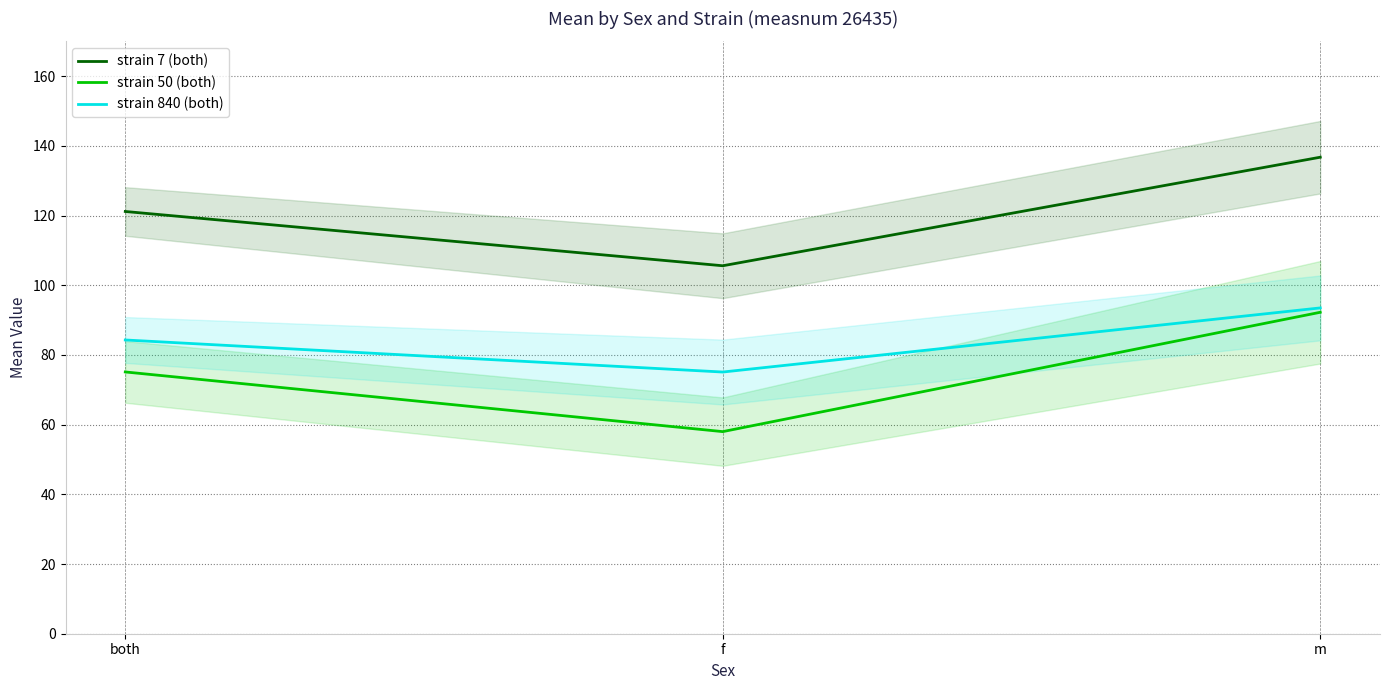

The strain 50 (both) series shows 58.0 at f. True or false?

True